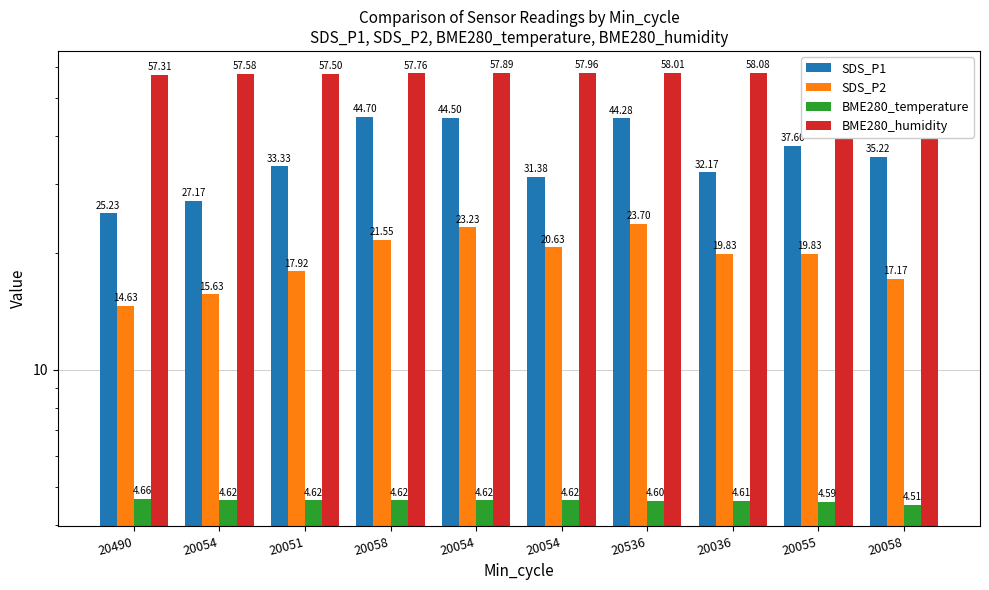

At which label does SDS_P2 reach its peak?

20536